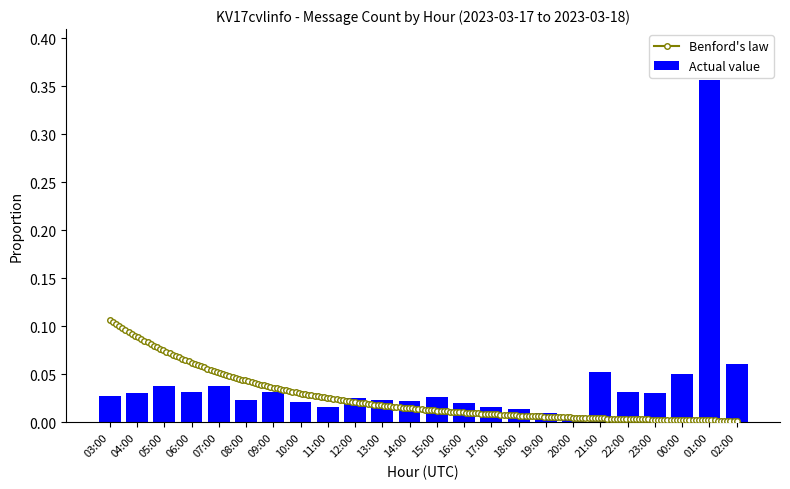

Reading right to left, extract all data points from this chart.

02:00=0.1	01:00=0.4	00:00=0.0	23:00=0.0	22:00=0.0	21:00=0.1	20:00=0.0	19:00=0.0	18:00=0.0	17:00=0.0	16:00=0.0	15:00=0.0	14:00=0.0	13:00=0.0	12:00=0.0	11:00=0.0	10:00=0.0	09:00=0.0	08:00=0.0	07:00=0.0	06:00=0.0	05:00=0.0	04:00=0.0	03:00=0.0